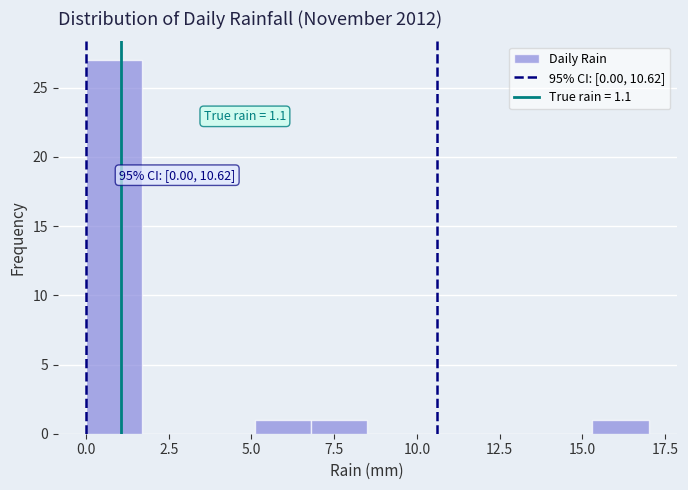

Around what value on the x-axis is the tallest bar? Give the approximate position of its centre, as read against the axis.

1.0